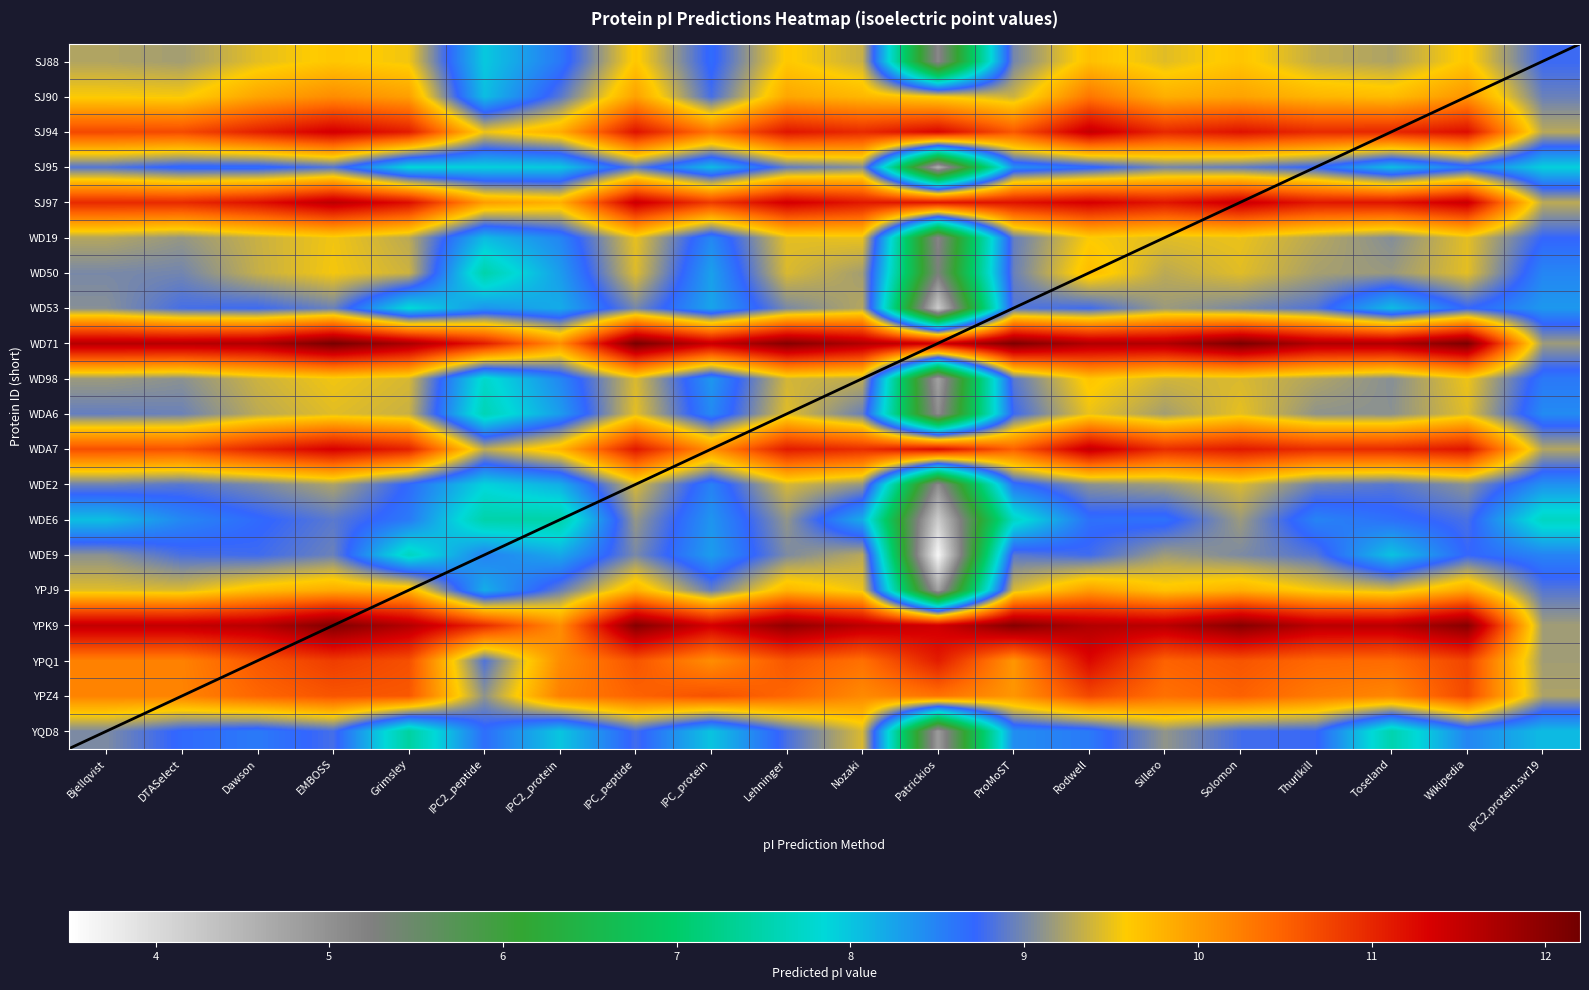

What is the spread (max minus min) of values at Lehninger?

3.2